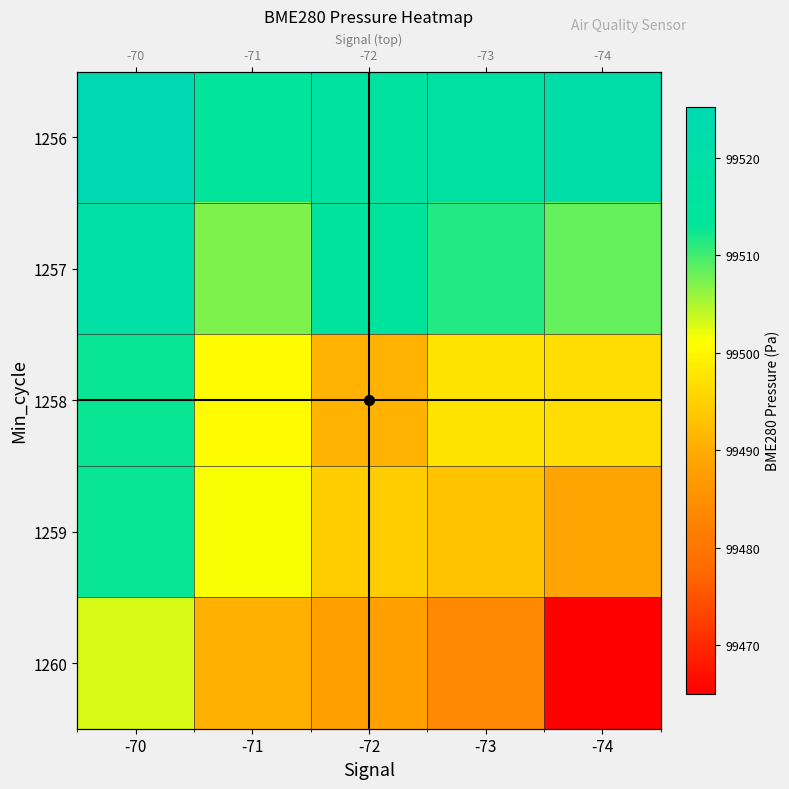

How many distinct data groups are displayed?

5